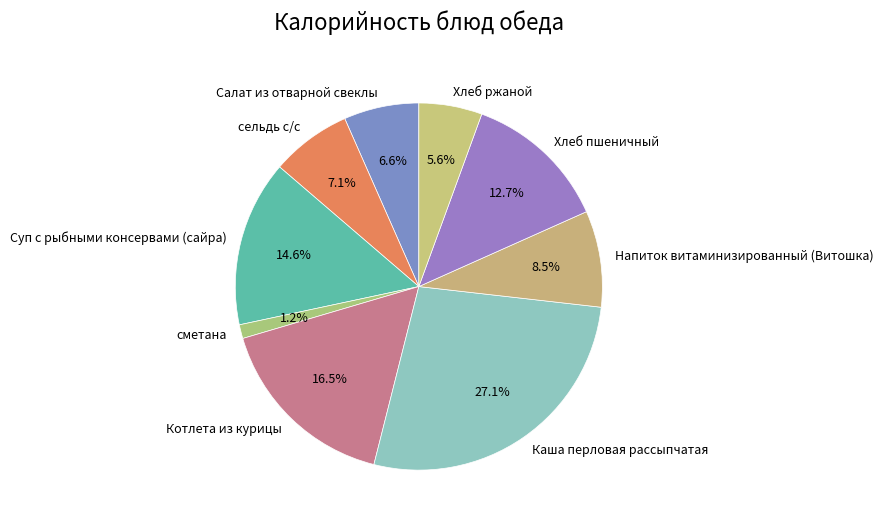

Is there a majority slice in this chart?

No